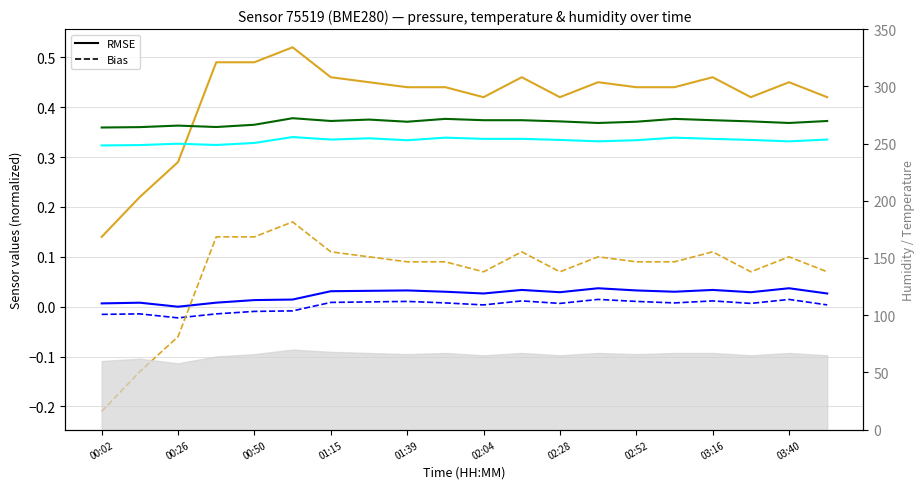

True or false: pressure (RMSE-solid) has a value of 0.0 at 00:02.

False